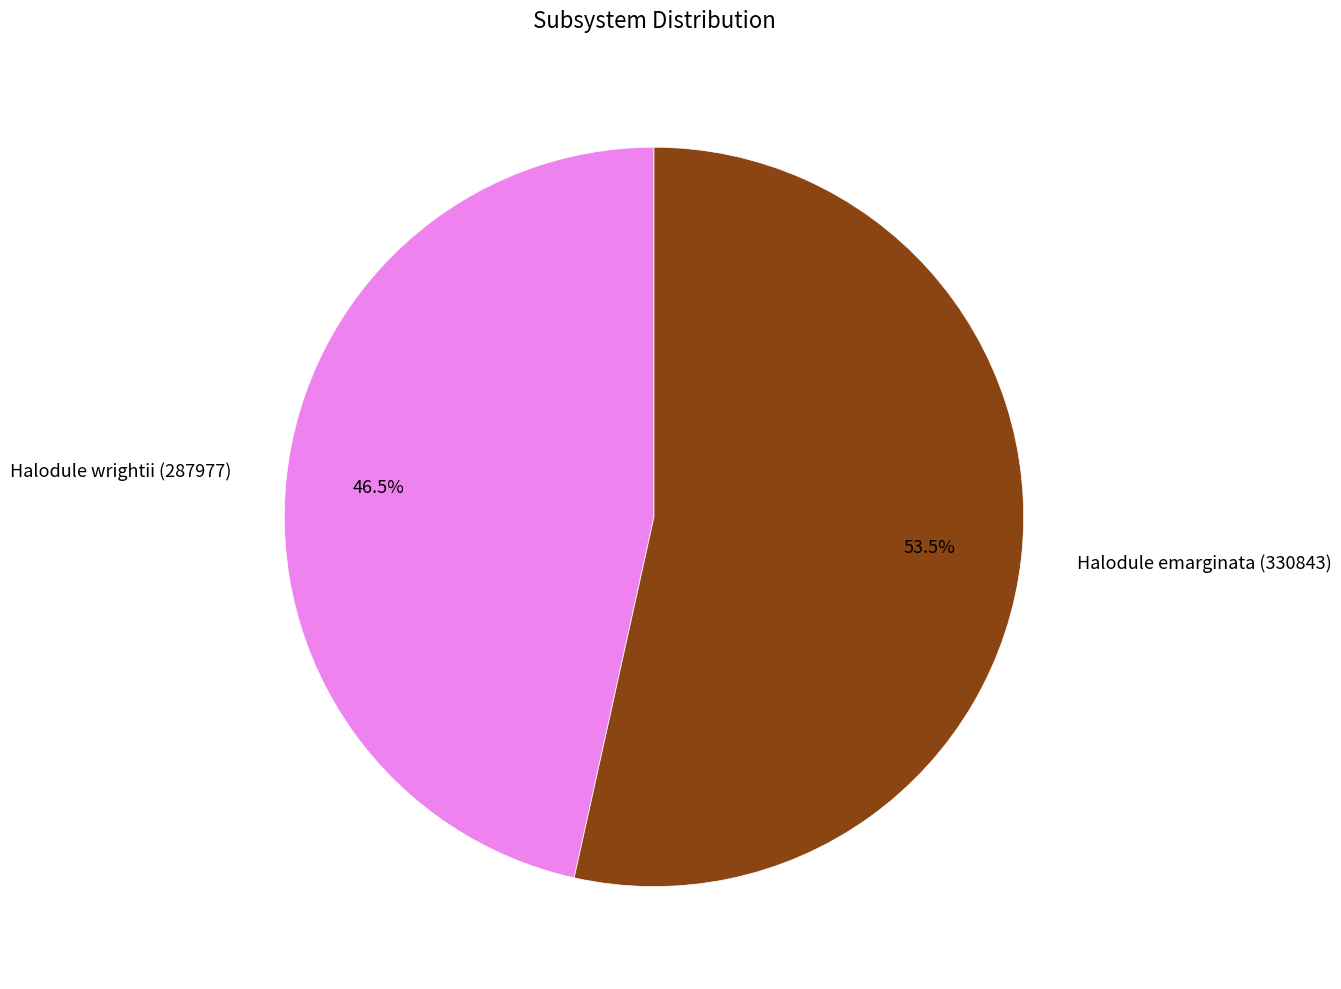

Do Halodule wrightii (287977) and Halodule emarginata (330843) together represent more than half of the pie?

Yes